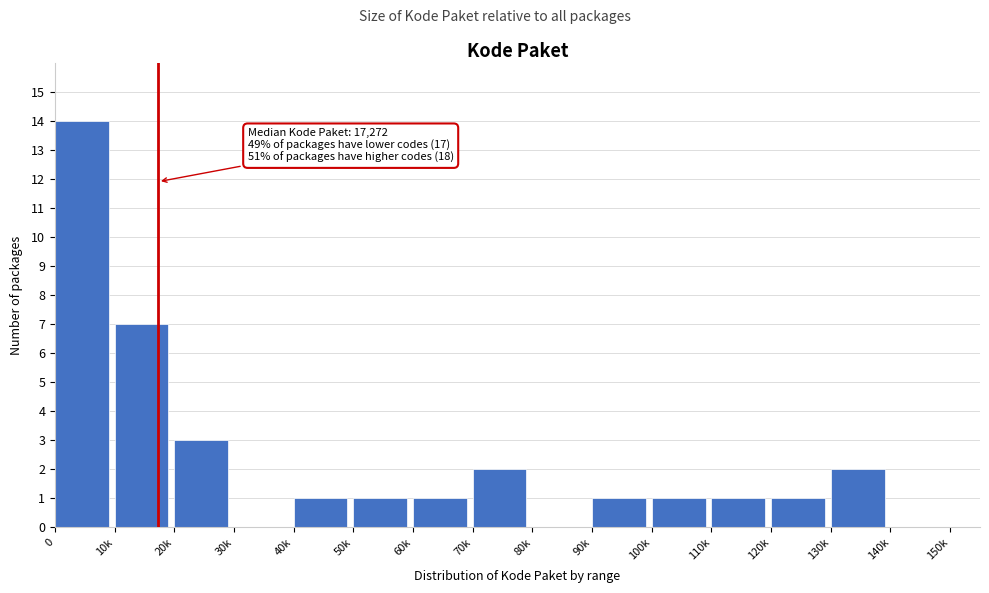

Reading right to left, extract all data points from this chart.

140k=0	130k=2	120k=1	110k=1	100k=1	90k=1	80k=0	70k=2	60k=1	50k=1	40k=1	30k=0	20k=3	10k=7	0=14